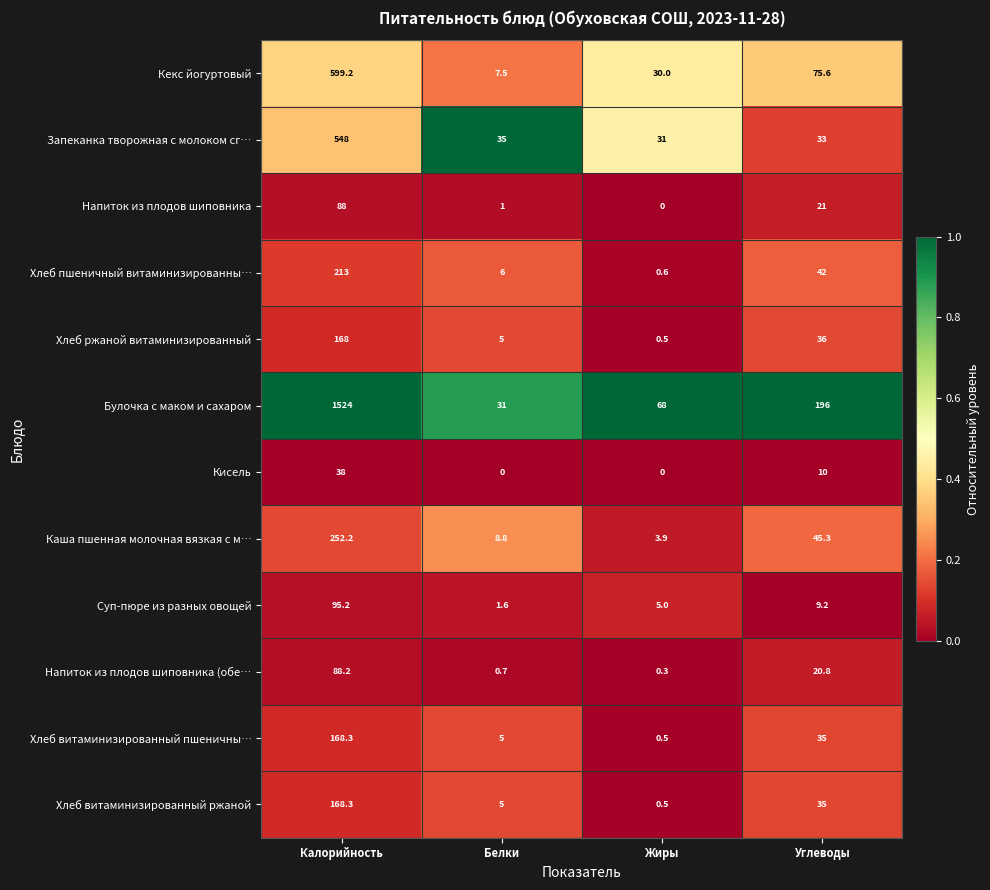

At which label is Суп-пюре из разных овощей closest to 48?

Углеводы